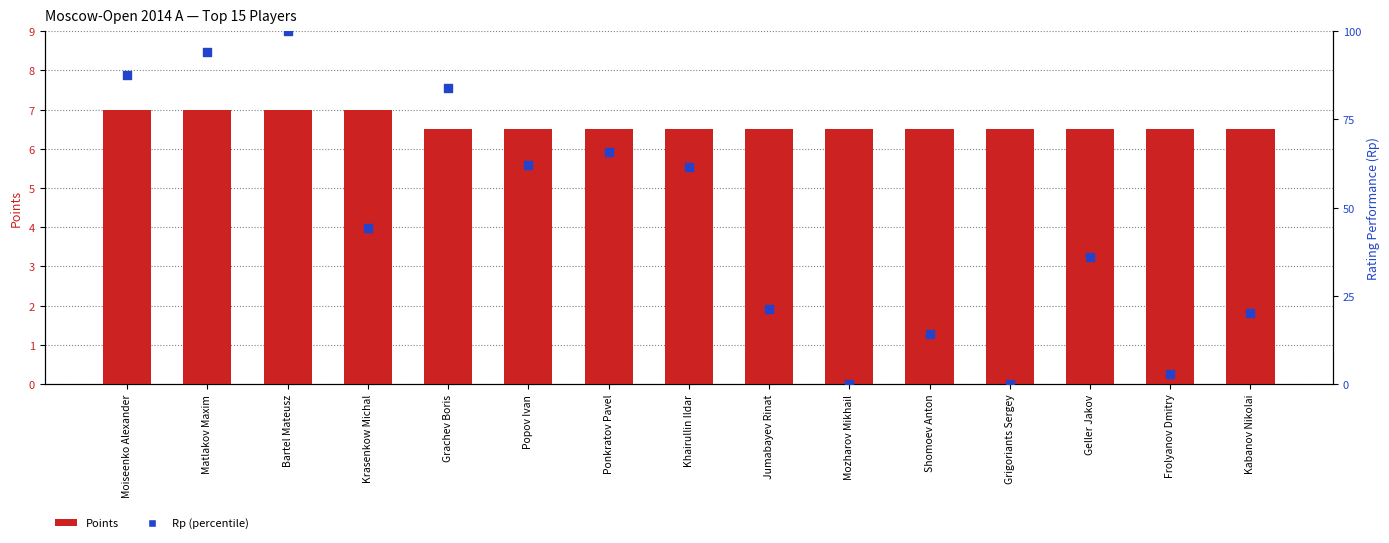

At how many categories does at least one series exceed 12?

12